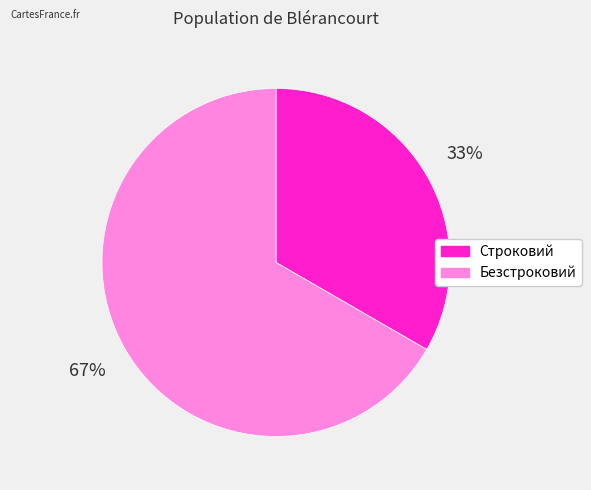

To the nearest percent, what is the average slice percentage?

50%